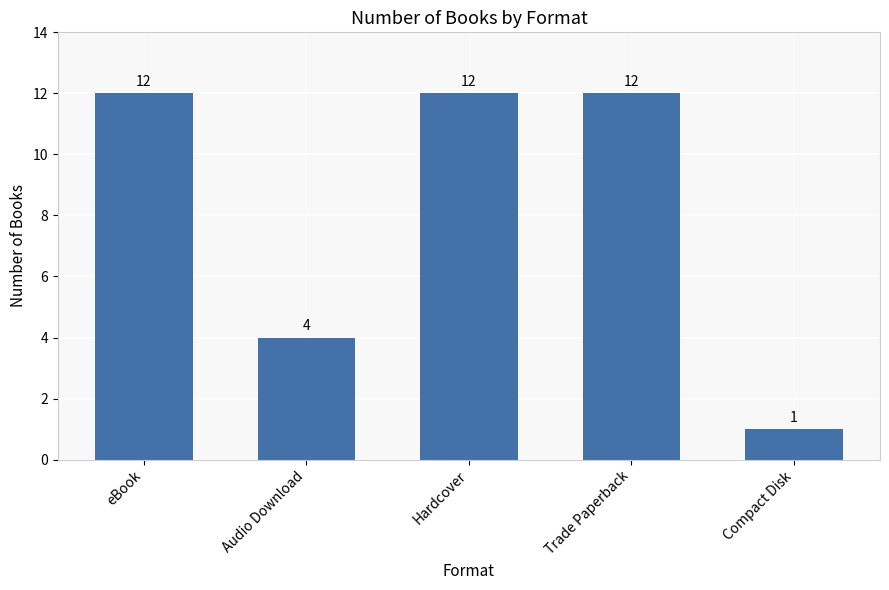

What is the sum of the values at Audio Download and Trade Paperback?

16